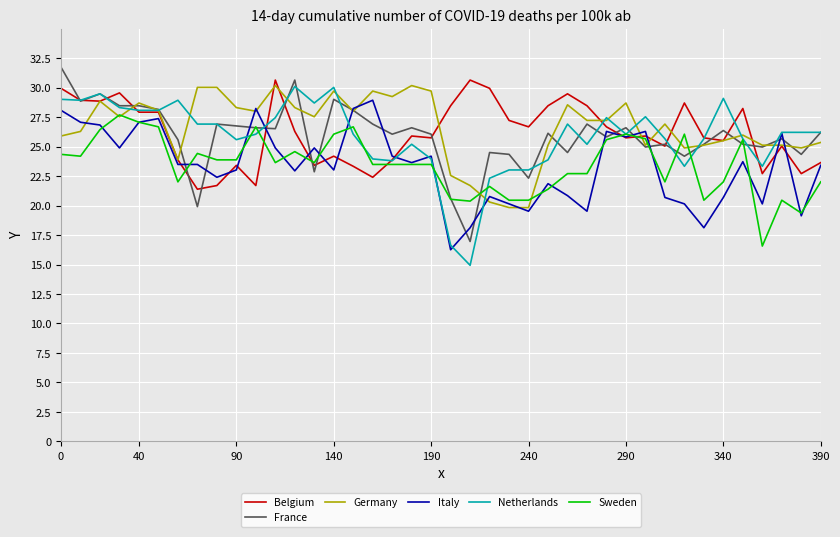

What is the smallest value displayed?

14.9